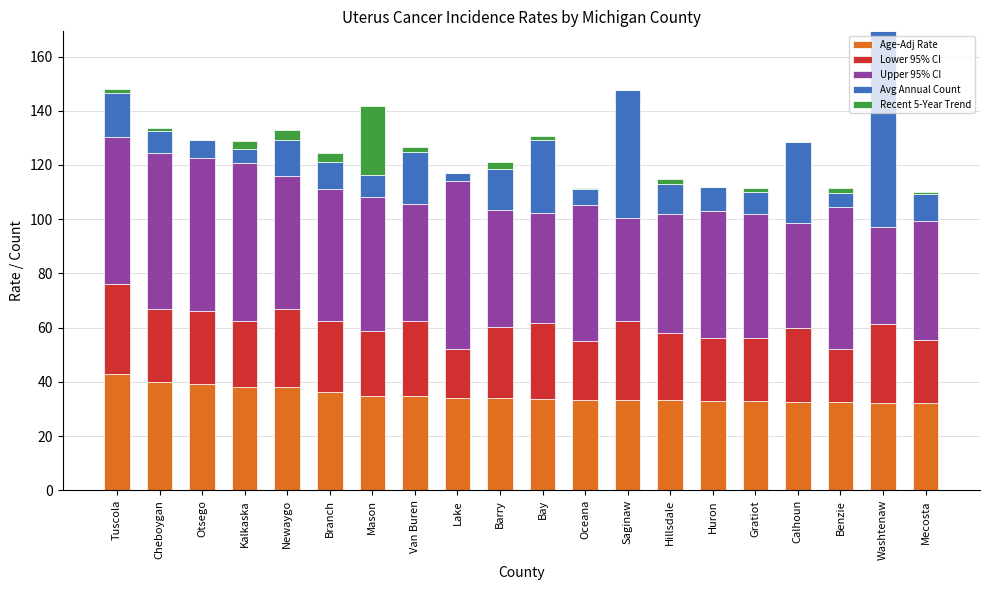

Are the bars horizontal?

No